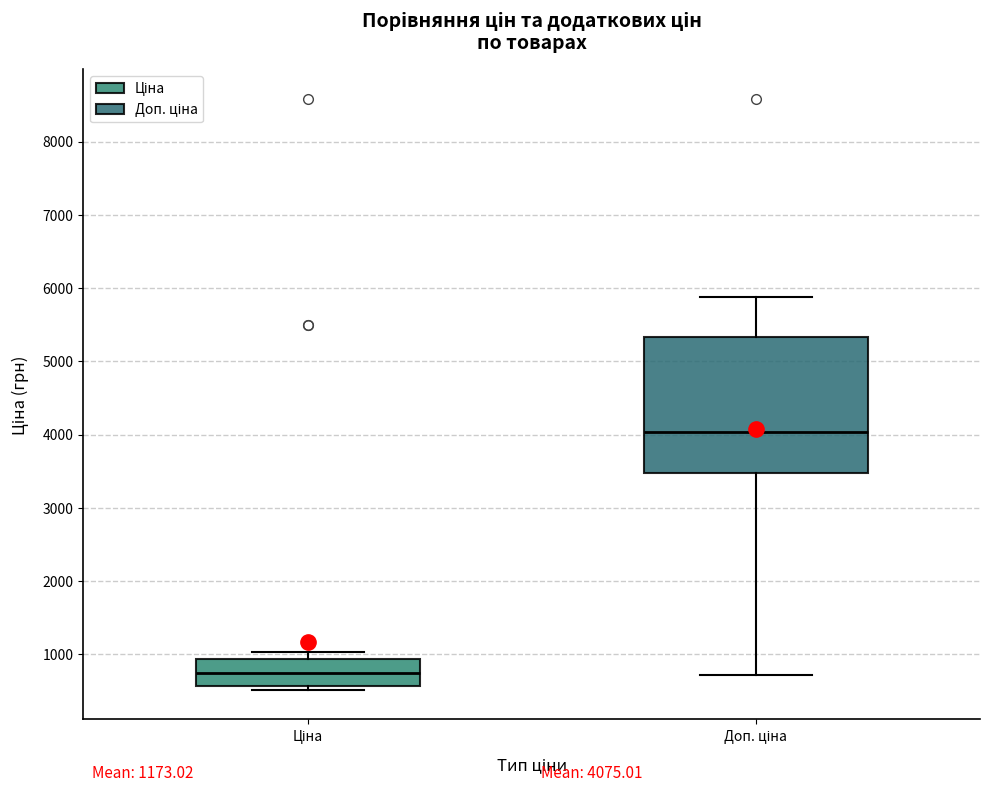

Comparing the boxes themselves (not the whiskers), which one is the tallest?

Доп. ціна